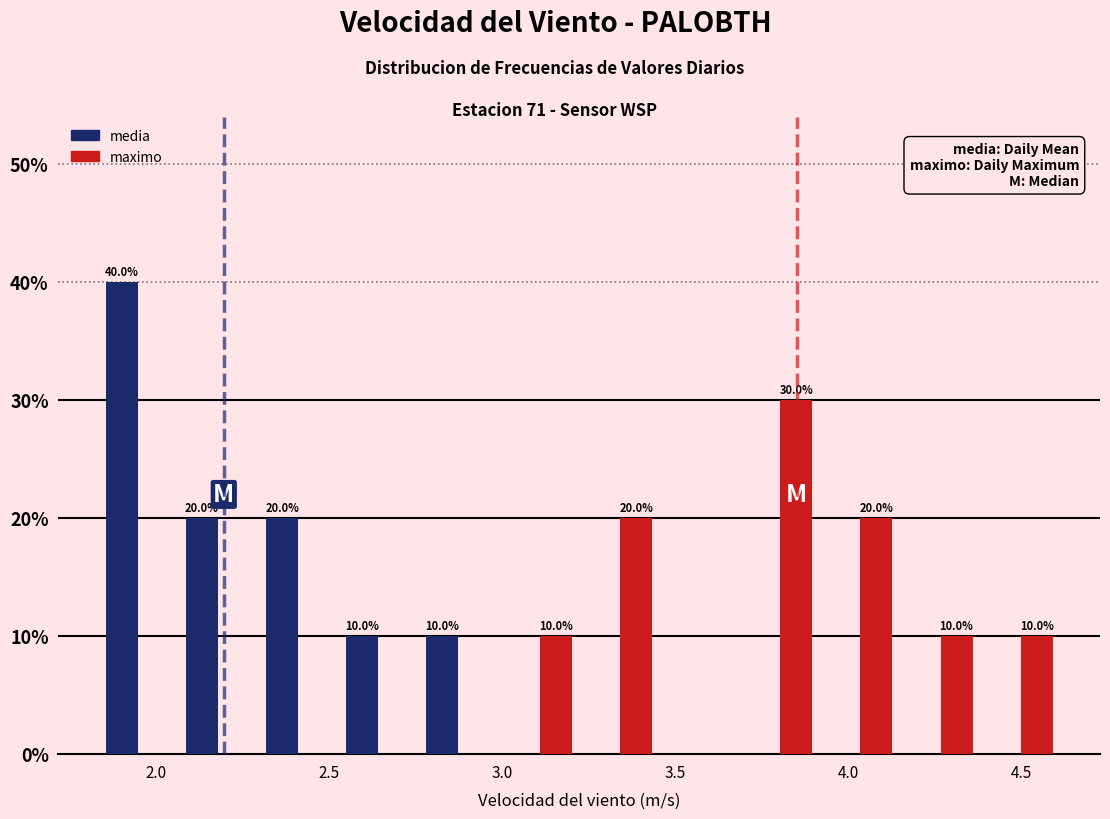

In the maximo series, which range on the x-axis has the tallest bar?

3.70 to 3.90